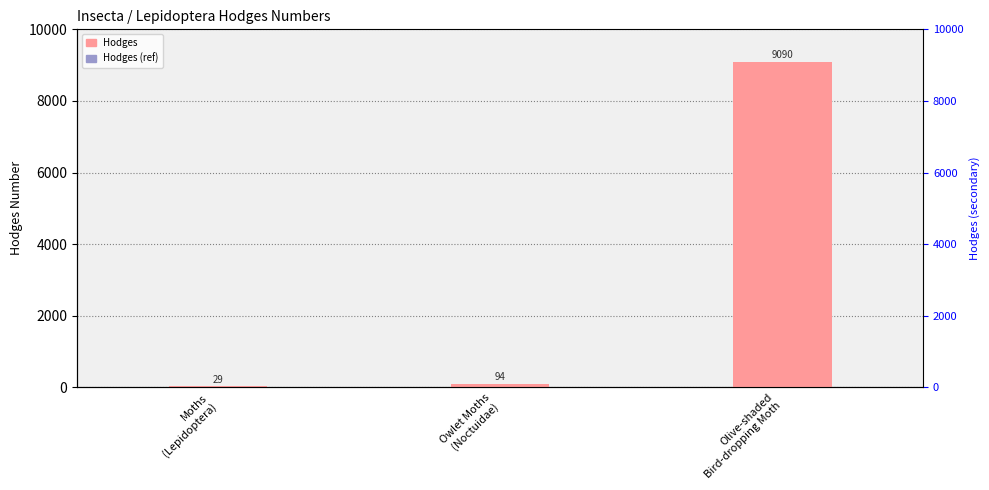

What position from the right is Owlet Moths
(Noctuidae)?

2